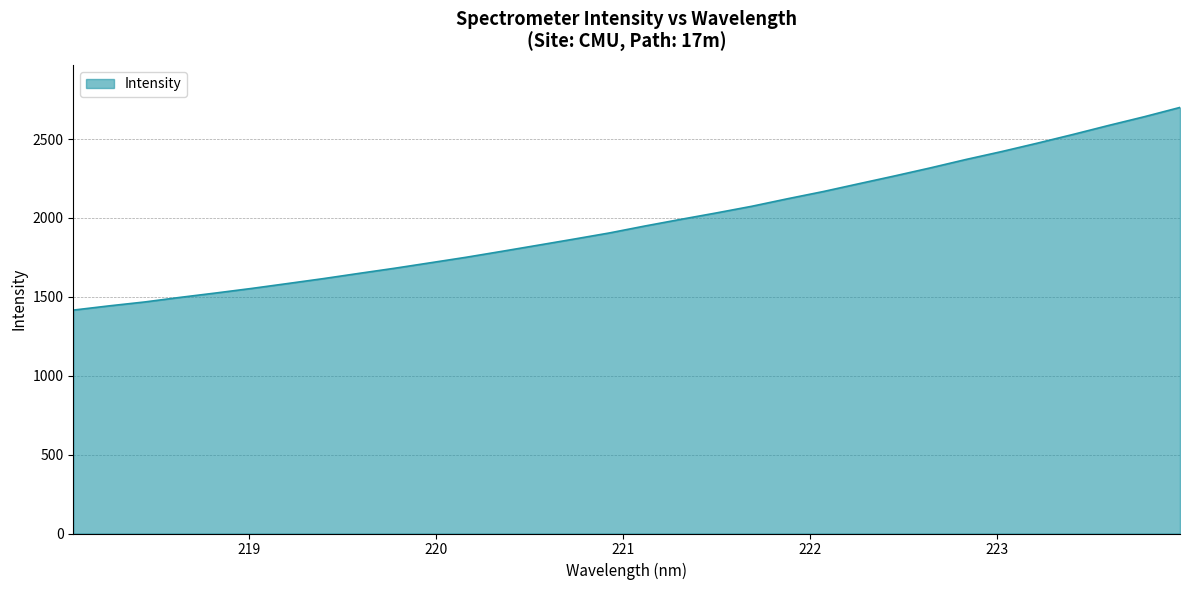

What is the difference between the maximum and minimum values?

1284.8